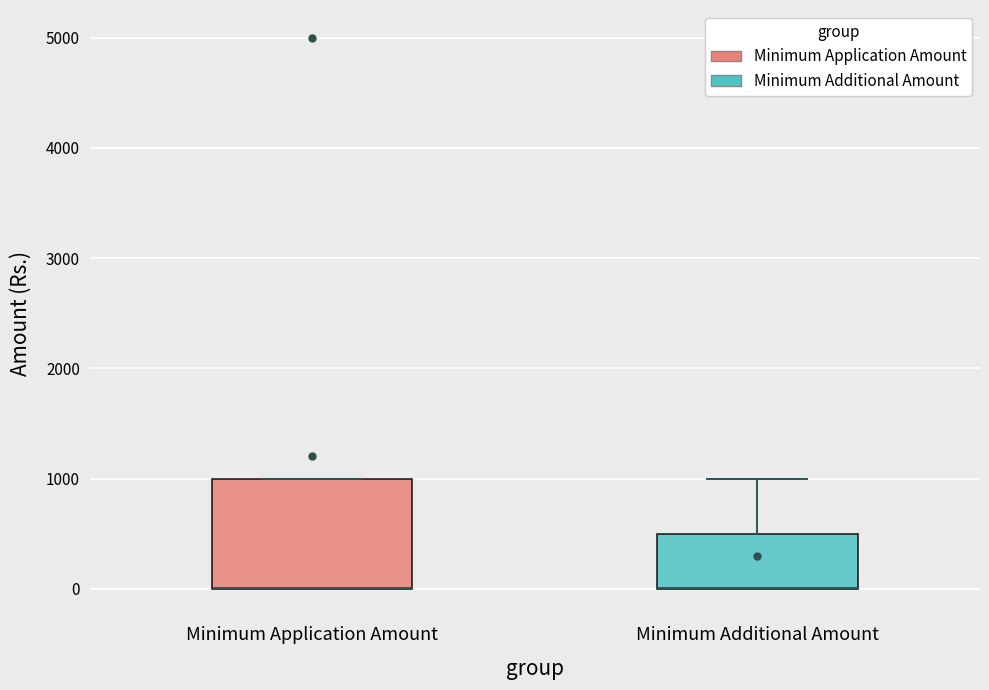

Reading left to right, transcribe this box plot: for each box, give where its median line is, the range the box spans, and where its two whiskers end, as read against the y-axis. The values are not printed on the chart, so give them approximately, as read against the axis.

Minimum Application Amount: median 0 (drawn on the box's lower edge), box 0 to 1000, whiskers 0 to 1000
Minimum Additional Amount: median 0 (drawn on the box's lower edge), box 0 to 500, whiskers 0 to 1000